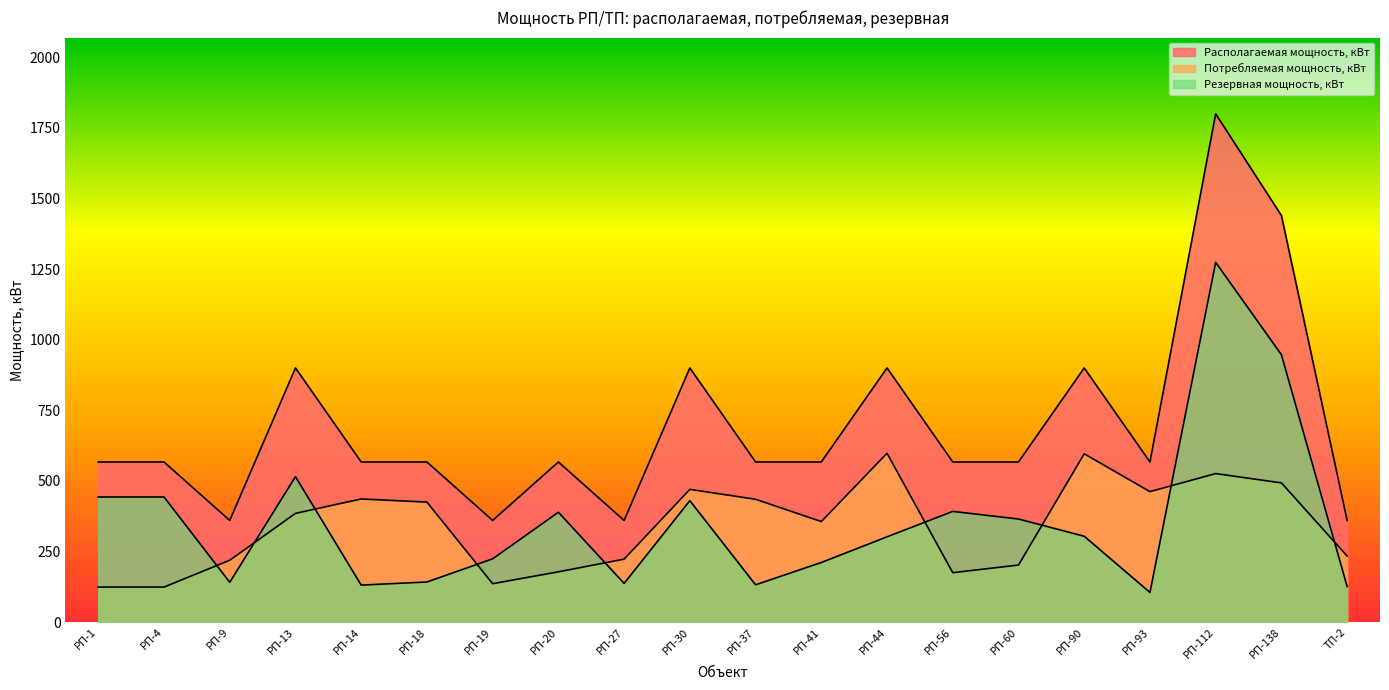

Which series has the largest range (max minus min)?

Располагаемая мощность, кВт